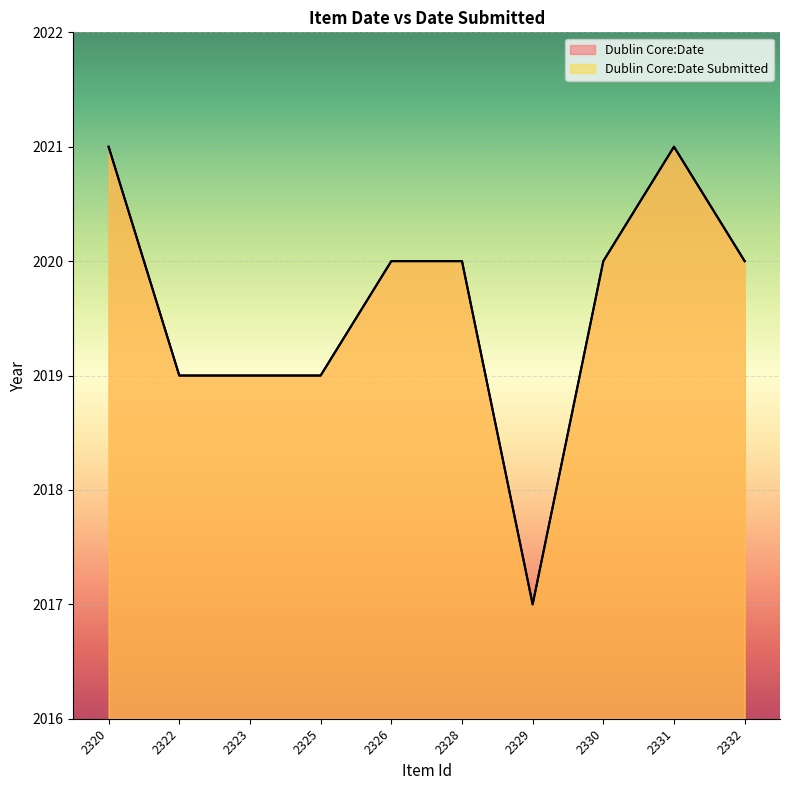

List the series in order of their peak value, lowest first.

Dublin Core:Date, Dublin Core:Date Submitted